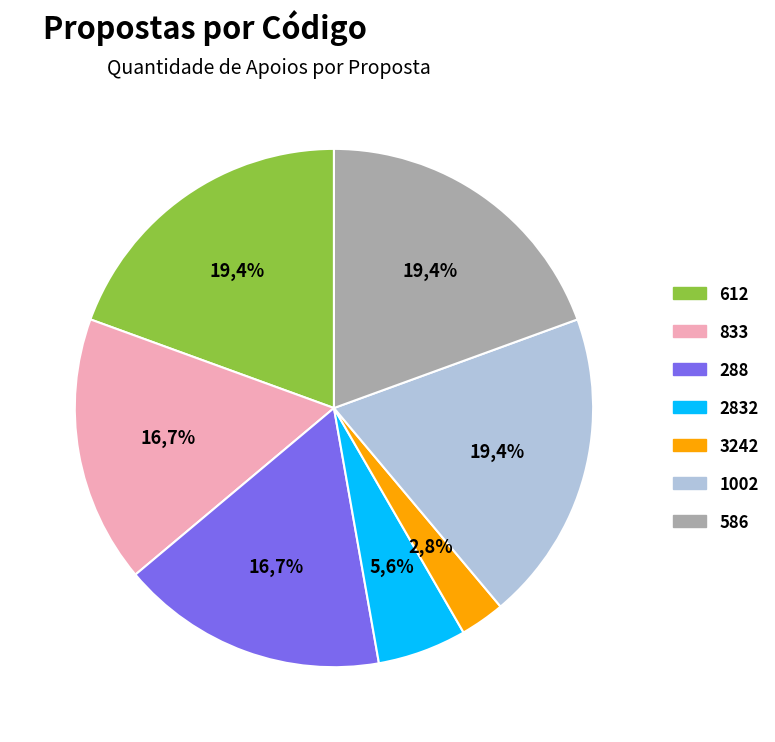

Between 833 and 612, which is larger?

612